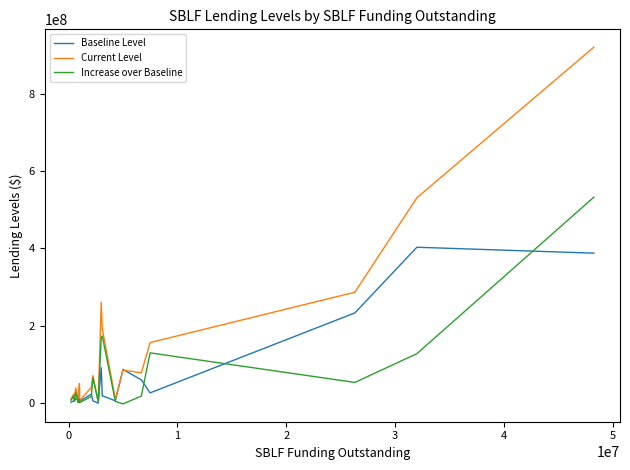

Which series has the largest range (max minus min)?

Current Level